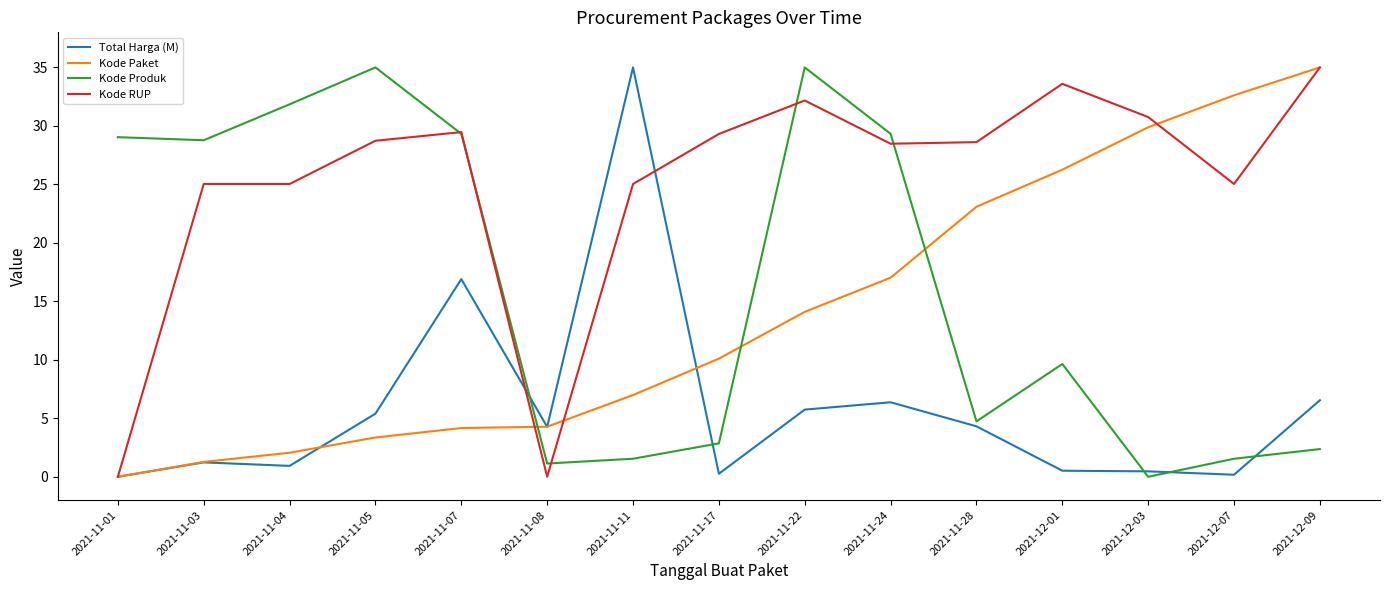

What is the spread (max minus min) of values at 2021-11-04?

30.9